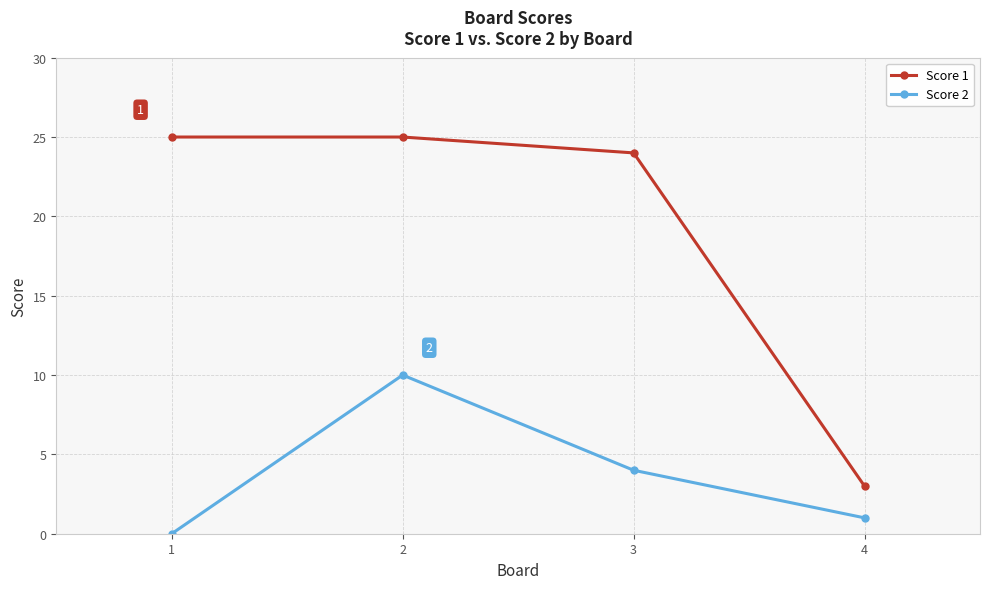

What is the approximate value of Score 1 at 2?

25